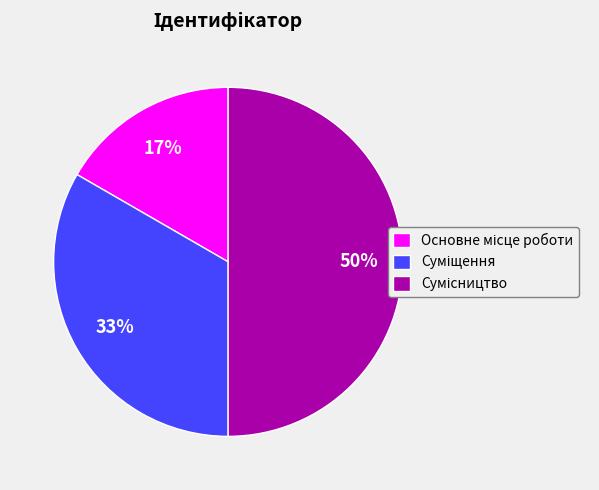

To the nearest percent, what is the average slice percentage?

33%